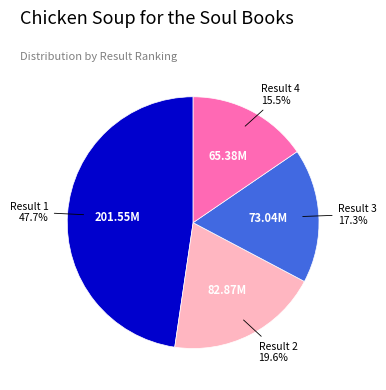

To the nearest percent, what is the average slice percentage?

25%